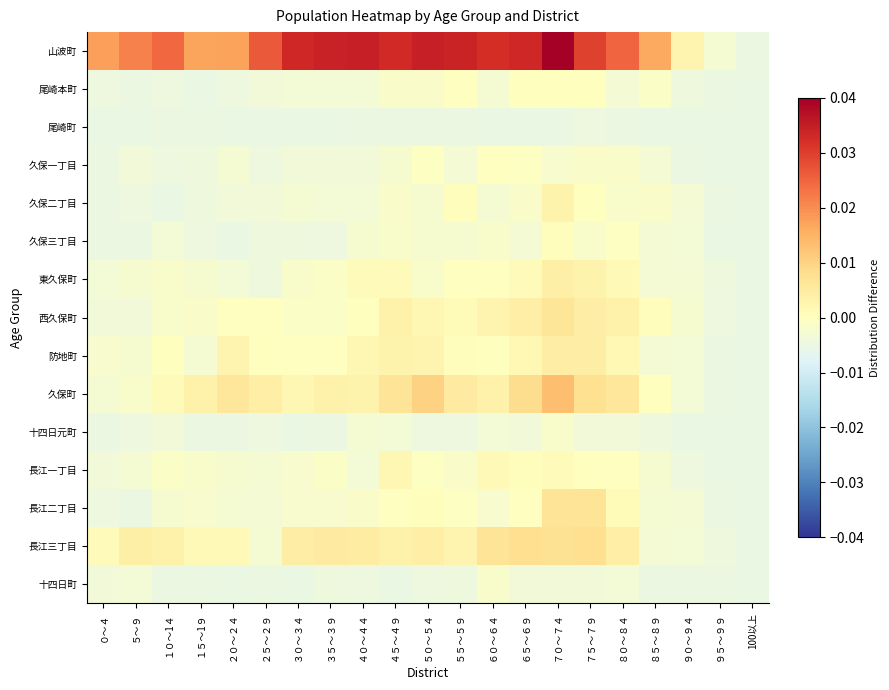

Rank the series by their maximum value, from lowest to highest.

尾崎町, 十四日元町, 十四日町, 久保一丁目, 尾崎本町, 久保三丁目, 長江一丁目, 久保二丁目, 東久保町, 防地町, 西久保町, 長江二丁目, 長江三丁目, 久保町, 山波町